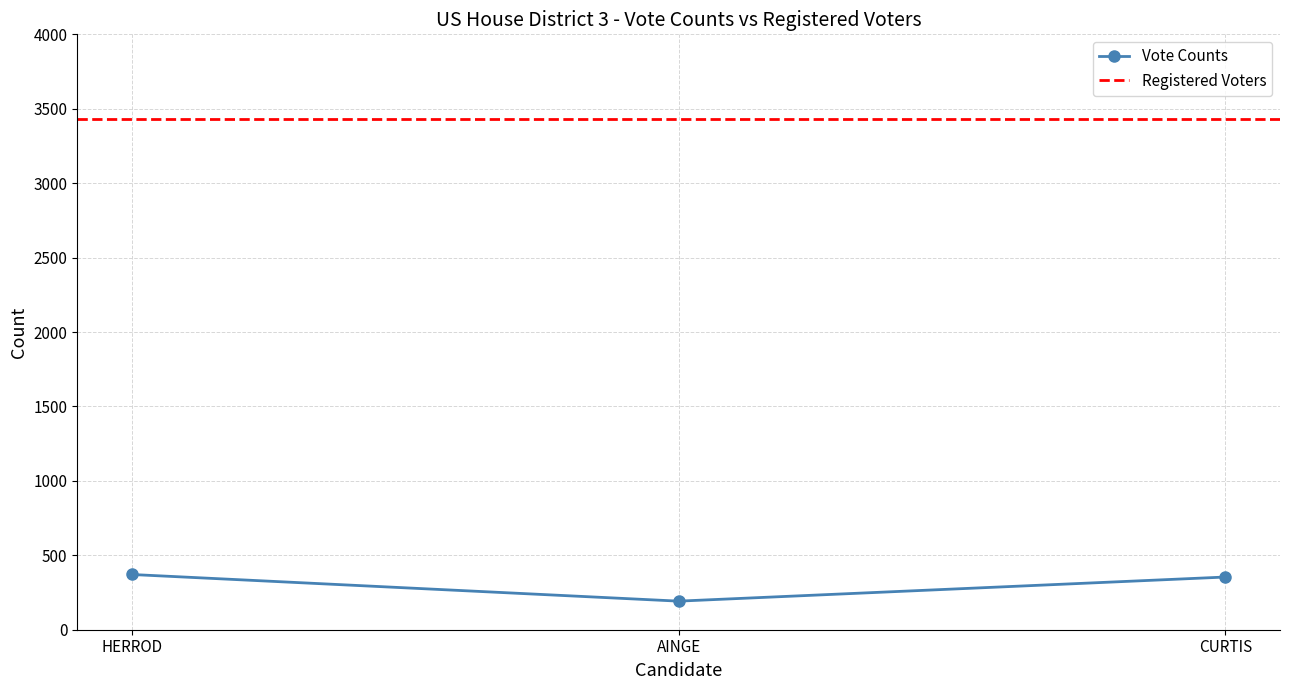

Reading left to right, list all the values displayed in this chart.

371	192	354